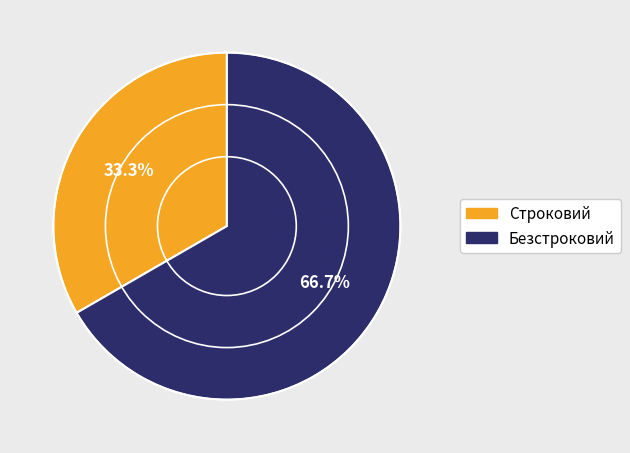

Between Строковий and Безстроковий, which is larger?

Безстроковий